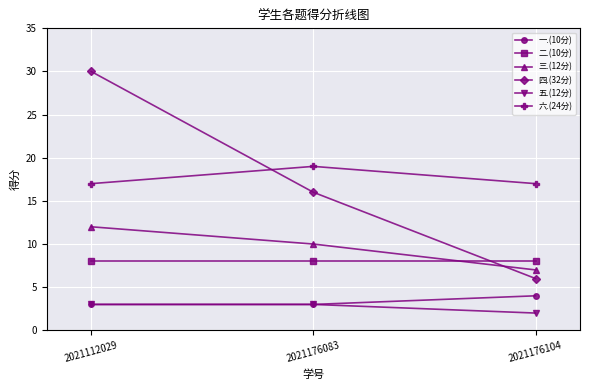

What is the difference between the highest and lowest values at 2021176083?

16